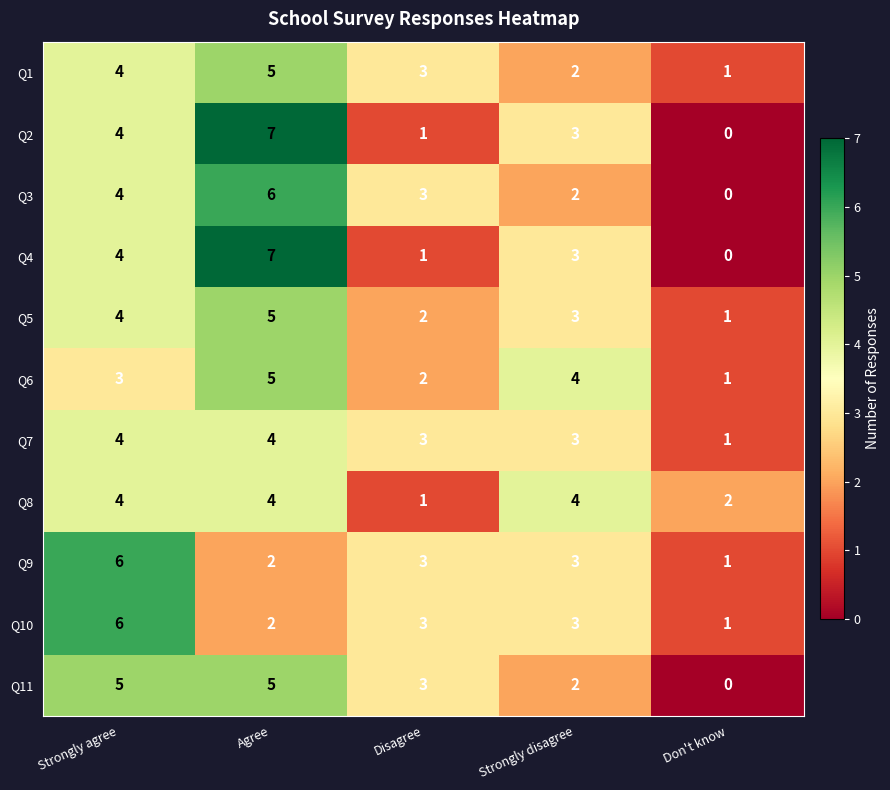

What is the difference between the highest and lowest values at Strongly disagree?

2